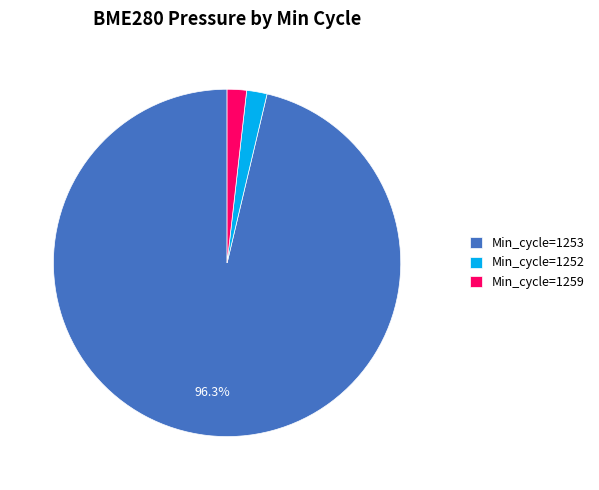

How many slices are in this pie chart?

3